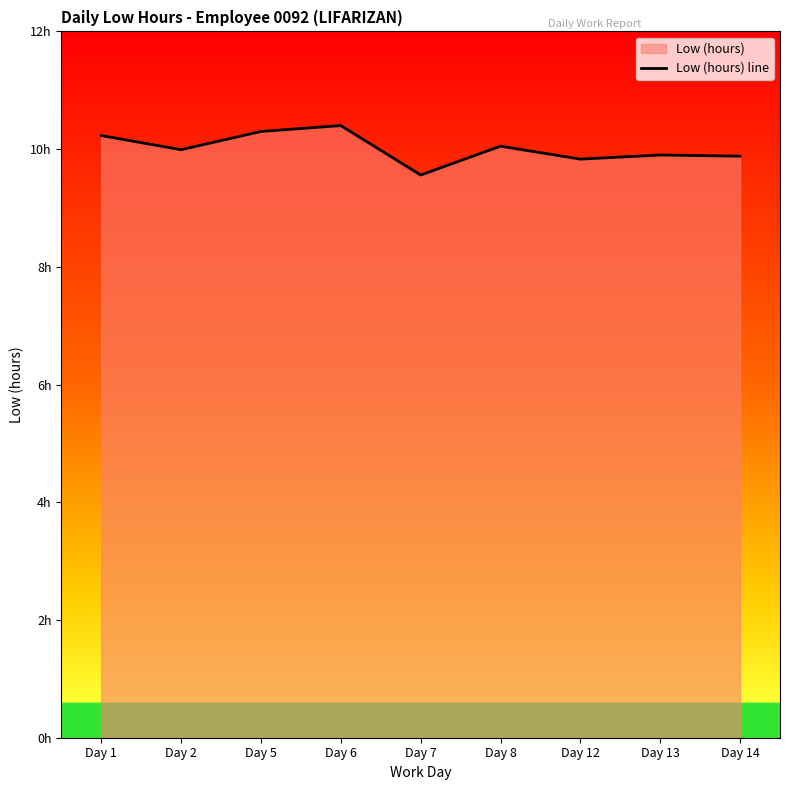

At which category does the chart reach its minimum across all series?

Day 7